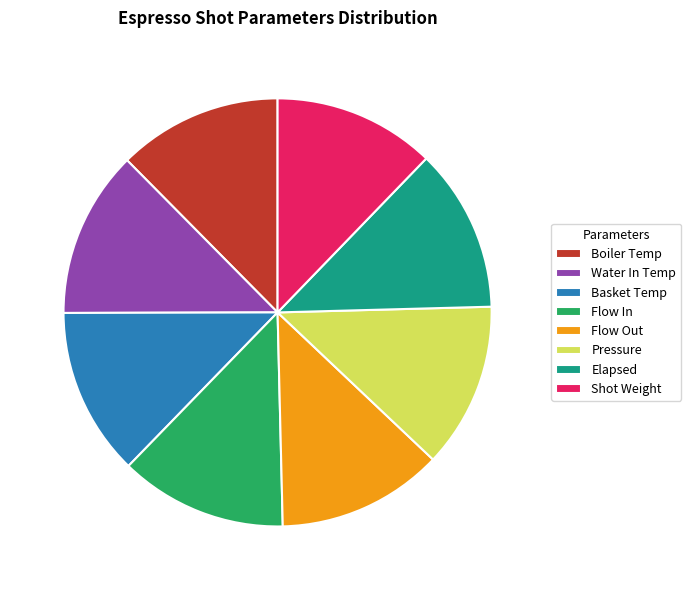

Does Water In Temp account for over 50% of the chart?

No